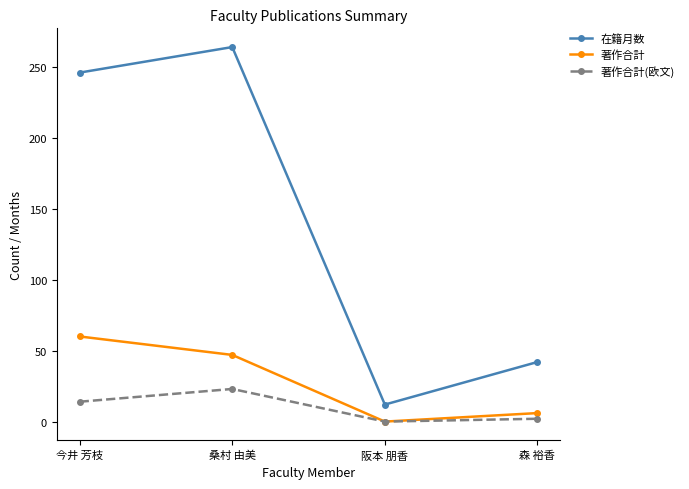

What is the average value of the 在籍月数 series?

141